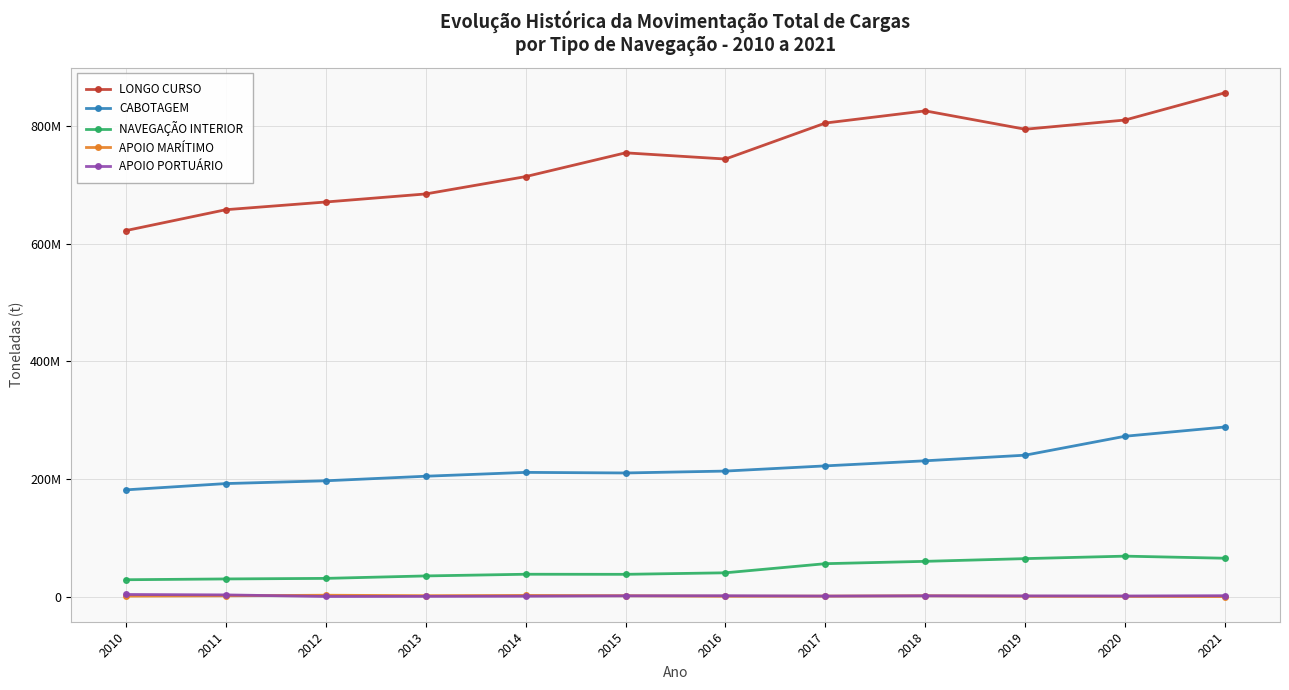

What is the difference between the maximum and minimum values in the APOIO MARÍTIMO series?

2224088.0